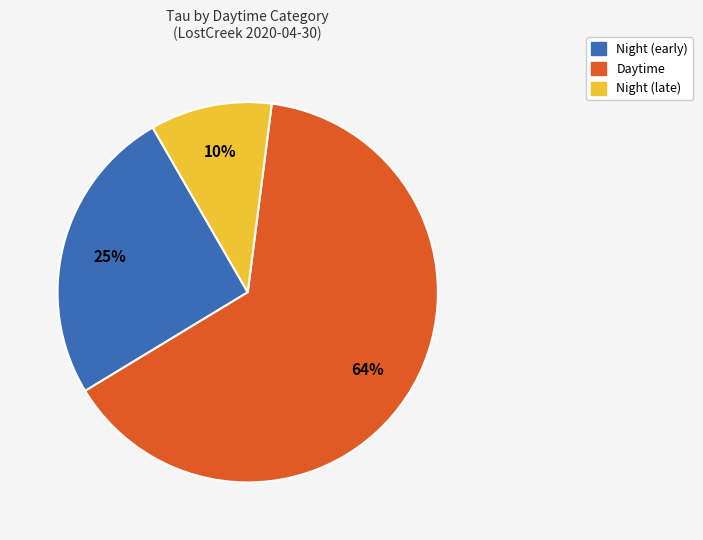

Which category has the biggest portion of the pie?

Daytime